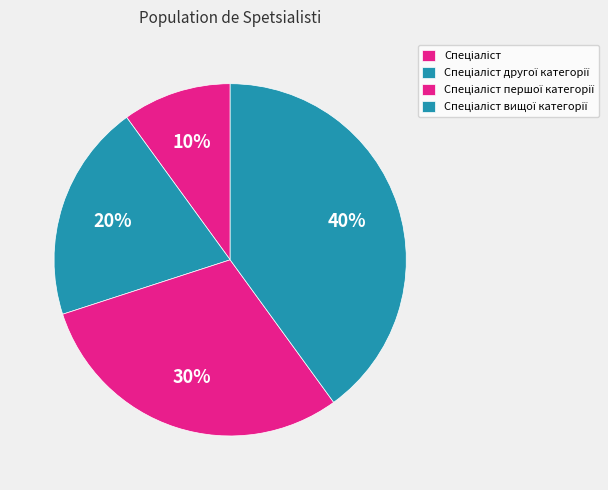

To the nearest percent, what portion does Спеціаліст другої категорії represent?

20%